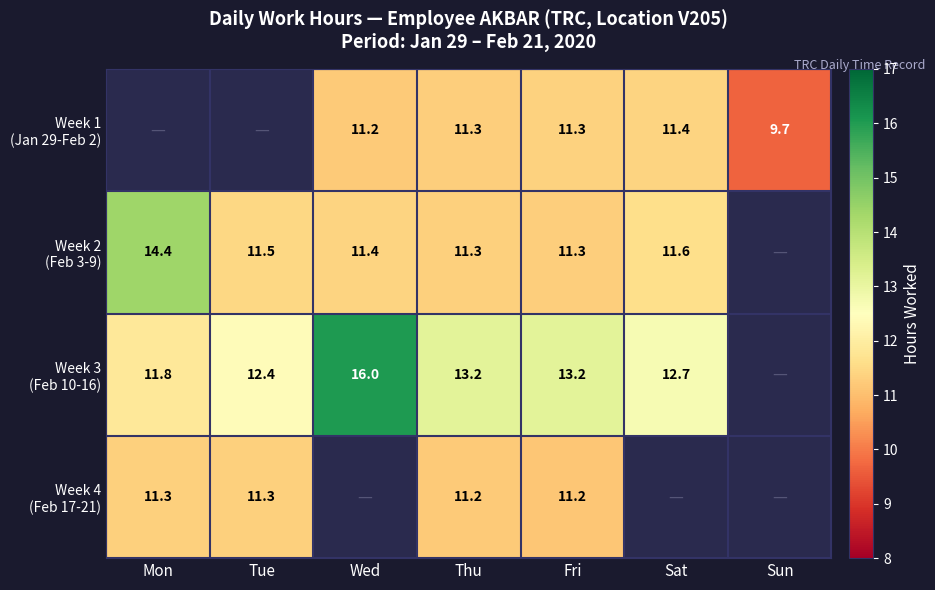

At which label does Week 3 (Feb 10-16) first exceed 13?

Wed